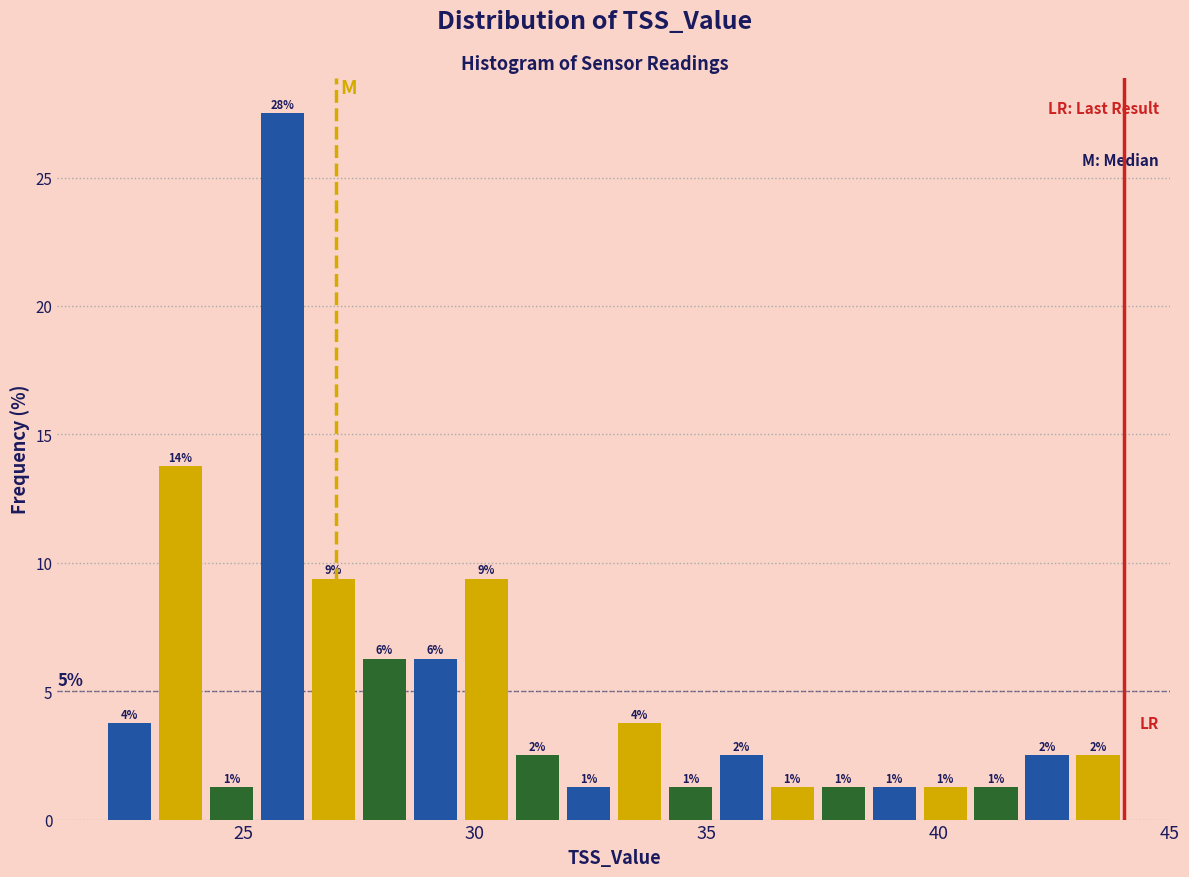

Around what value on the x-axis is the tallest bar? Give the approximate position of its centre, as read against the axis.

26.0